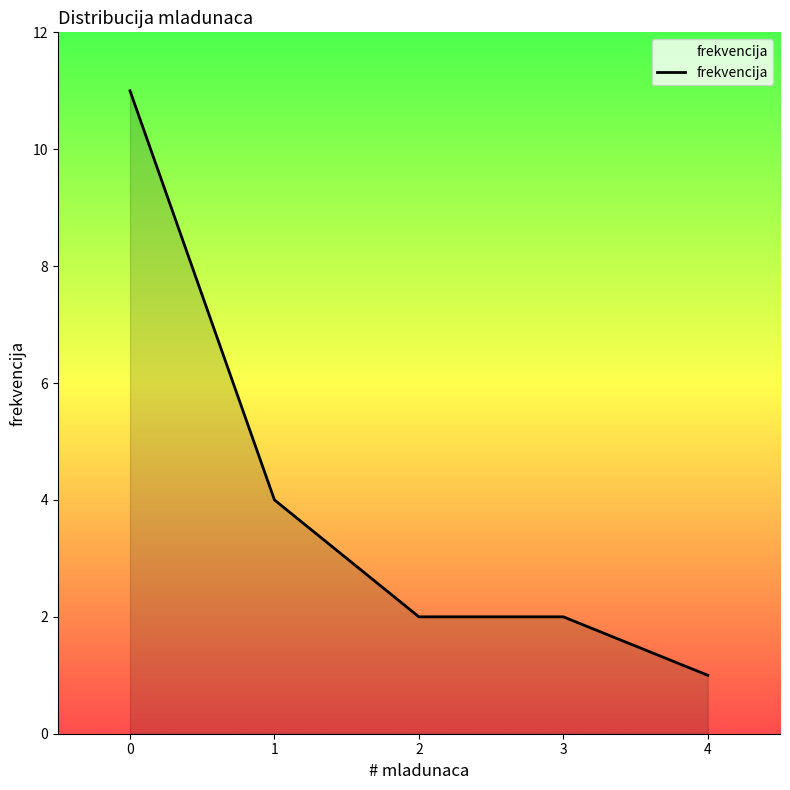

Reading right to left, transcribe all the data shown in this chart.

1	2	2	4	11